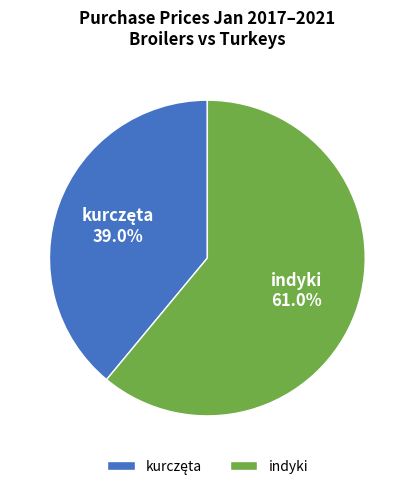

Is there any slice that represents more than half of the pie?

Yes